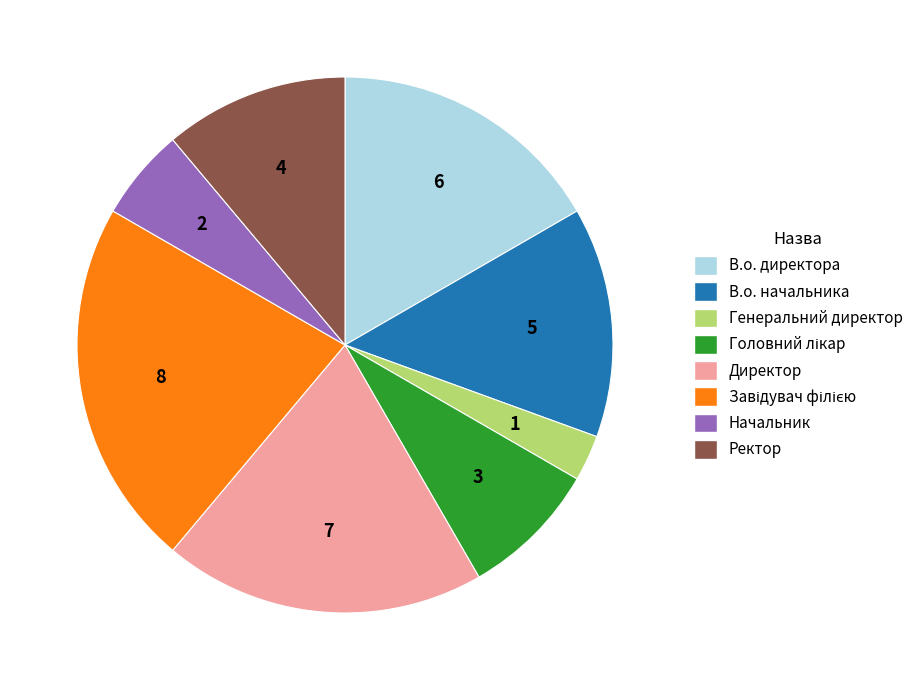

What is the ratio of the value at В.о. директора to the value at Генеральний директор?

6.0